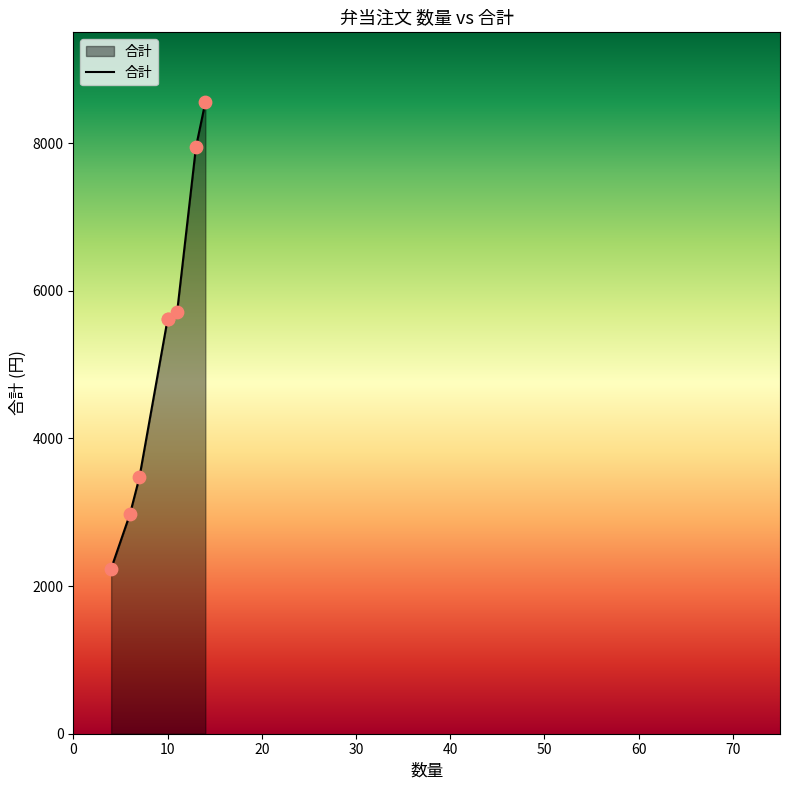

Between 70 and 50, which is larger?

70